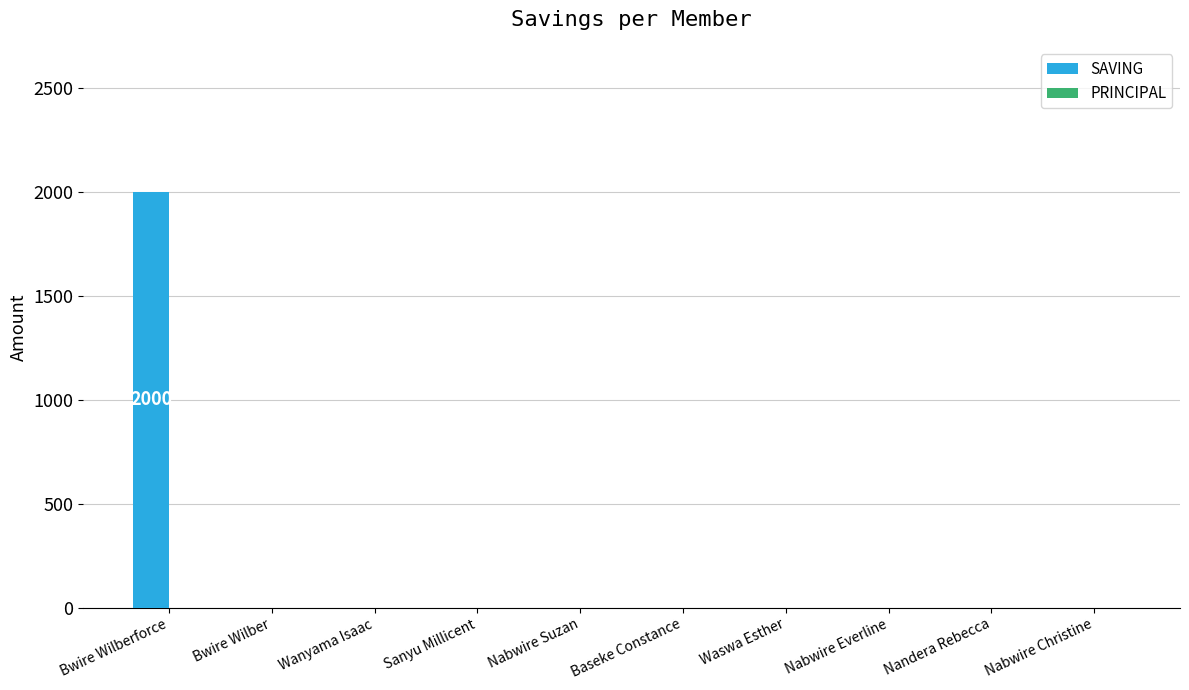

The chart shows a value of 2000 at Bwire Wilberforce. True or false?

True